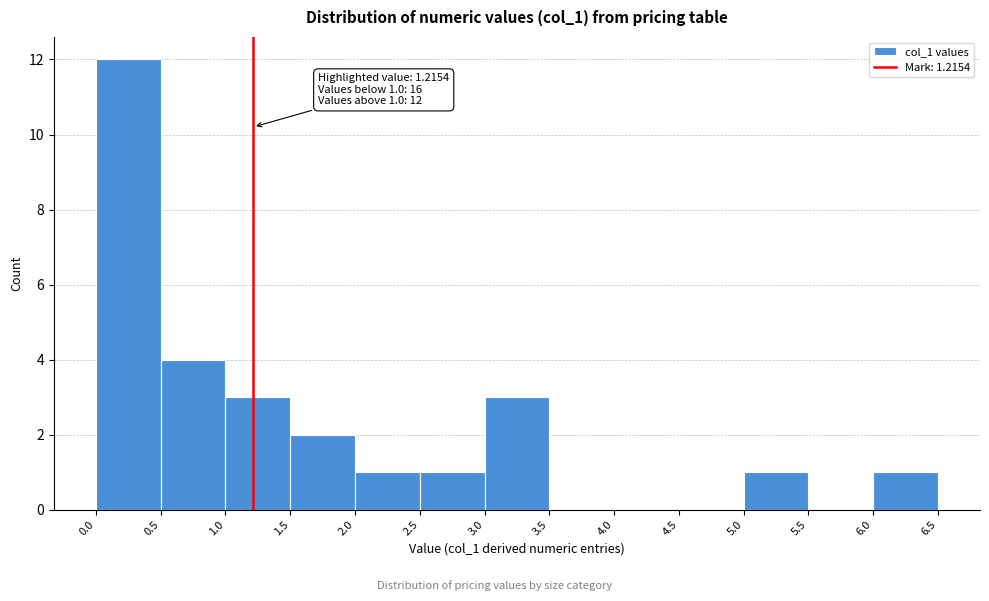

Over which range of the x-axis is the bar tallest?

0.0 to 0.5